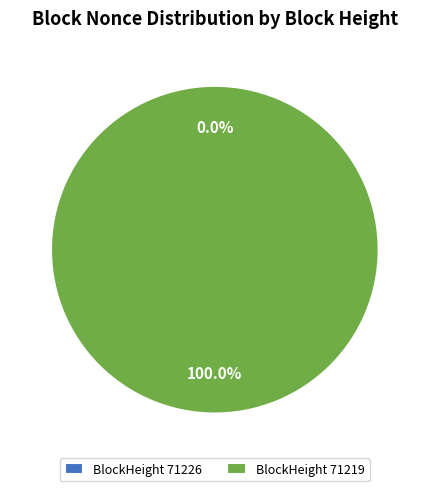

What portion of the pie excludes 71226?

100.0%